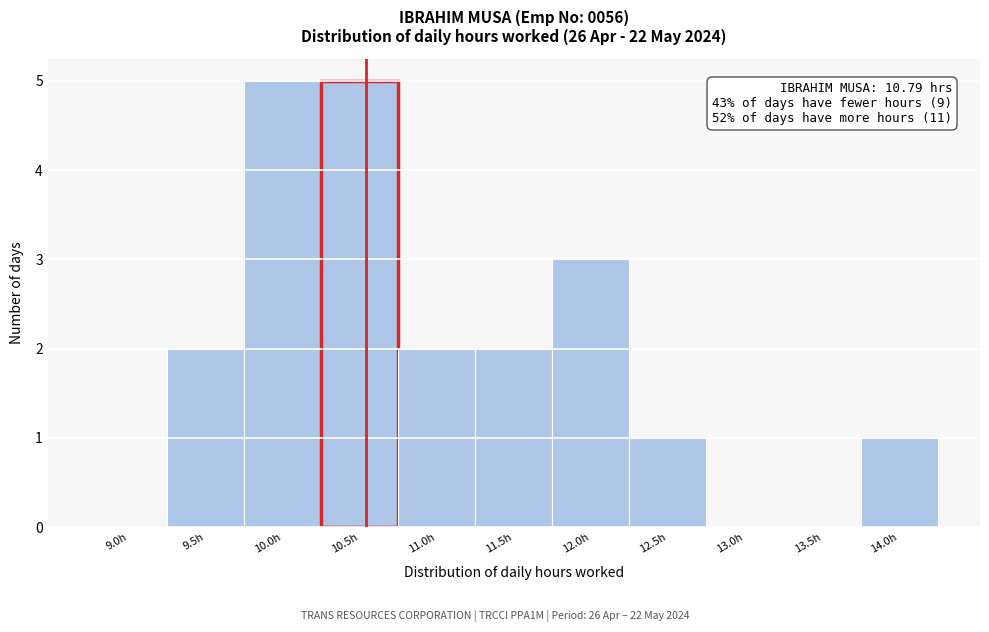

Reading right to left, extract all data points from this chart.

14.0h=1	13.5h=0	13.0h=0	12.5h=1	12.0h=3	11.5h=2	11.0h=2	10.5h=5	10.0h=5	9.5h=2	9.0h=0